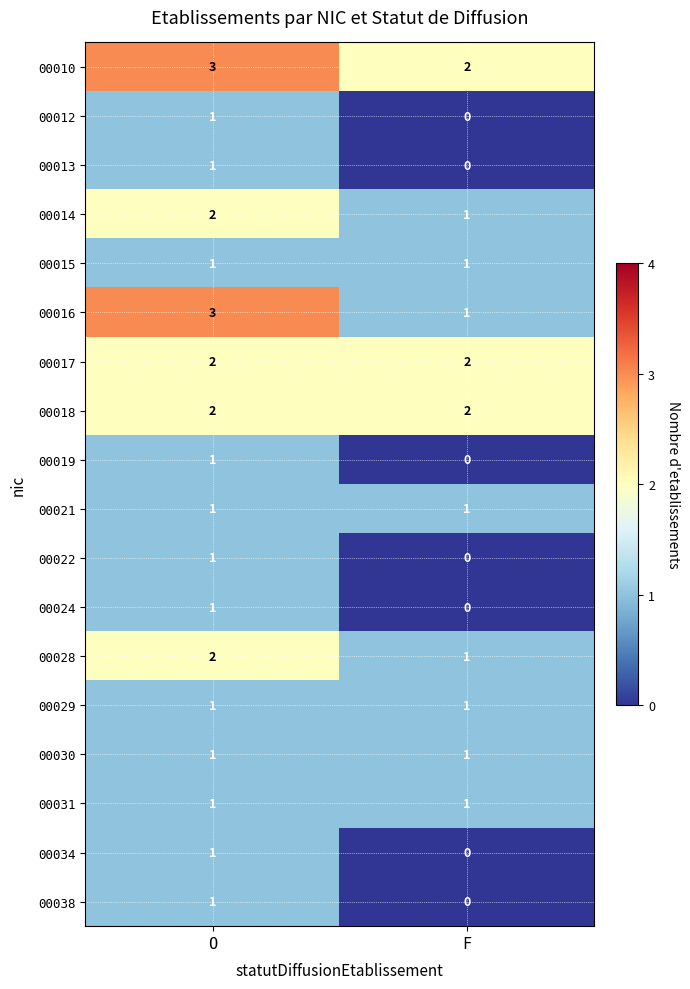

Is it true that 00016 equals 4 at O?

False